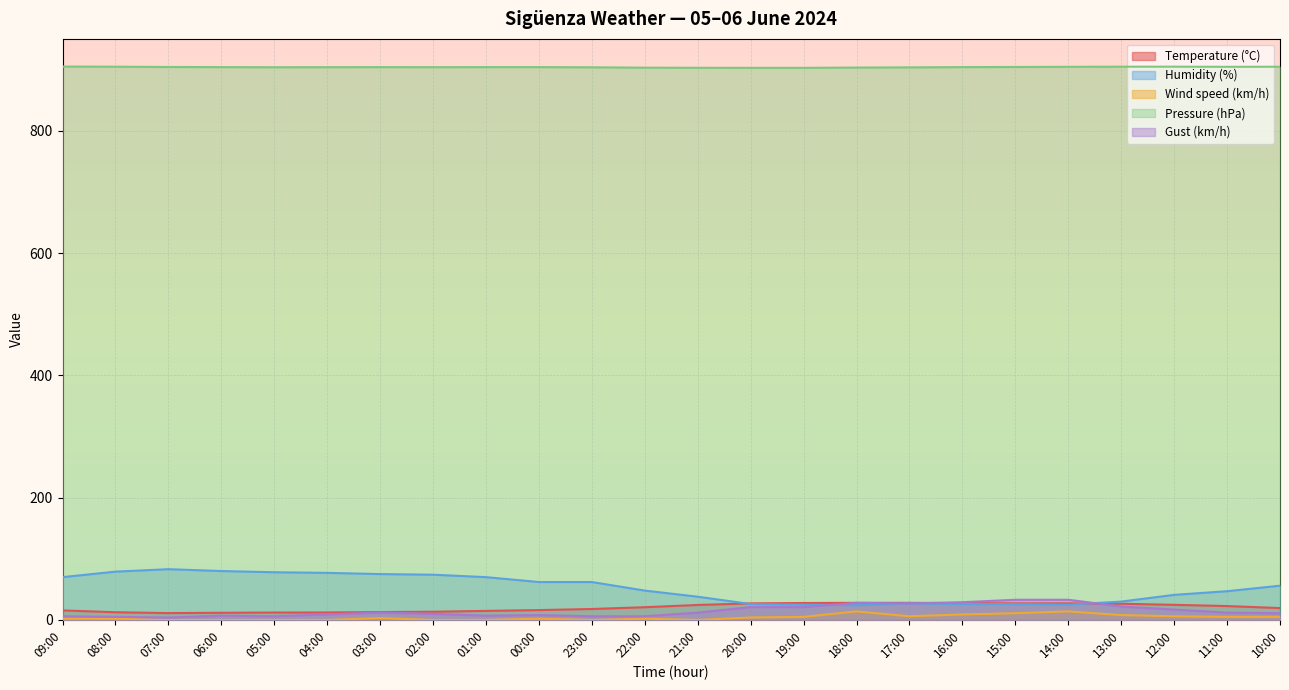

Reading left to right, what are all the values shown in this chart?

Temperature (°C): 09:00=15.6	08:00=12.6	07:00=11.2	06:00=11.7	05:00=12.1	04:00=12.2	03:00=12.9	02:00=13.4	01:00=14.8	00:00=16.1	23:00=17.9	22:00=20.8	21:00=24.5	20:00=27.1	19:00=27.7	18:00=28.0	17:00=28.0	16:00=27.4	15:00=27.1	14:00=27.1	13:00=26.5	12:00=24.7	11:00=22.7	10:00=19.4
Humidity (%): 09:00=70.0	08:00=79.0	07:00=83.0	06:00=80.0	05:00=78.0	04:00=77.0	03:00=75.0	02:00=74.0	01:00=70.0	00:00=62.0	23:00=62.0	22:00=48.0	21:00=38.0	20:00=26.0	19:00=25.0	18:00=24.0	17:00=27.0	16:00=26.0	15:00=26.0	14:00=25.0	13:00=30.0	12:00=41.0	11:00=47.0	10:00=56.0
Wind speed (km/h): 09:00=2.0	08:00=2.0	07:00=0.0	06:00=0.0	05:00=0.0	04:00=0.0	03:00=3.0	02:00=0.0	01:00=0.0	00:00=2.0	23:00=0.0	22:00=2.0	21:00=0.0	20:00=4.0	19:00=5.0	18:00=14.0	17:00=6.0	16:00=9.0	15:00=11.0	14:00=14.0	13:00=8.0	12:00=6.0	11:00=5.0	10:00=5.0
Pressure (hPa): 09:00=905.2	08:00=905.0	07:00=904.5	06:00=904.3	05:00=904.1	04:00=904.2	03:00=904.3	02:00=904.2	01:00=904.3	00:00=904.3	23:00=904.0	22:00=903.4	21:00=903.2	20:00=903.1	19:00=903.1	18:00=903.6	17:00=903.9	16:00=904.3	15:00=904.5	14:00=904.8	13:00=905.0	12:00=905.0	11:00=904.8	10:00=904.9
Gust (km/h): 09:00=6.0	08:00=5.0	07:00=4.0	06:00=7.0	05:00=6.0	04:00=9.0	03:00=12.0	02:00=10.0	01:00=7.0	00:00=8.0	23:00=6.0	22:00=6.0	21:00=12.0	20:00=21.0	19:00=21.0	18:00=28.0	17:00=27.0	16:00=29.0	15:00=33.0	14:00=33.0	13:00=22.0	12:00=17.0	11:00=12.0	10:00=11.0